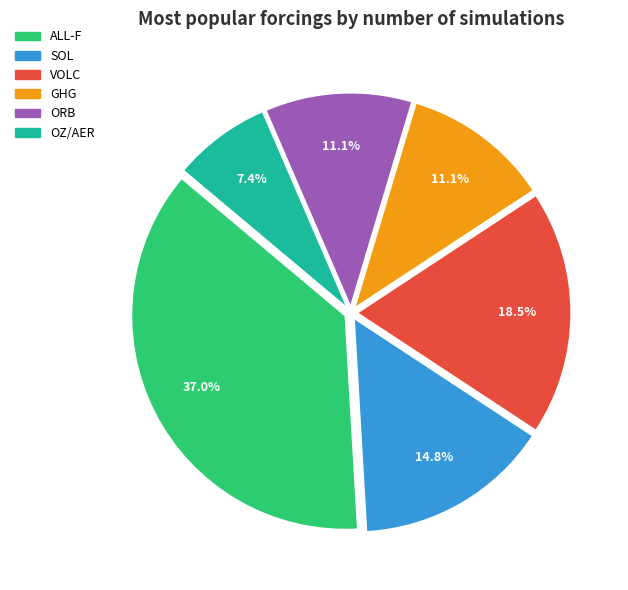

How many segments does this pie chart have?

6